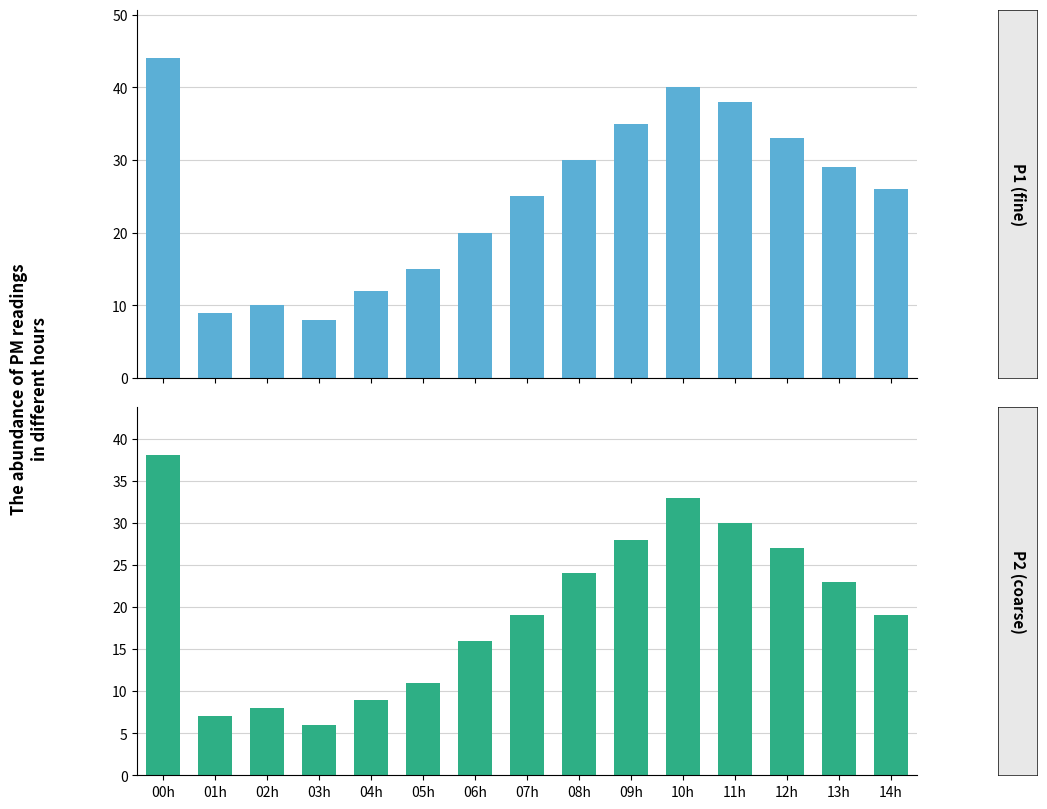

What is the sum of all P1 values?

374